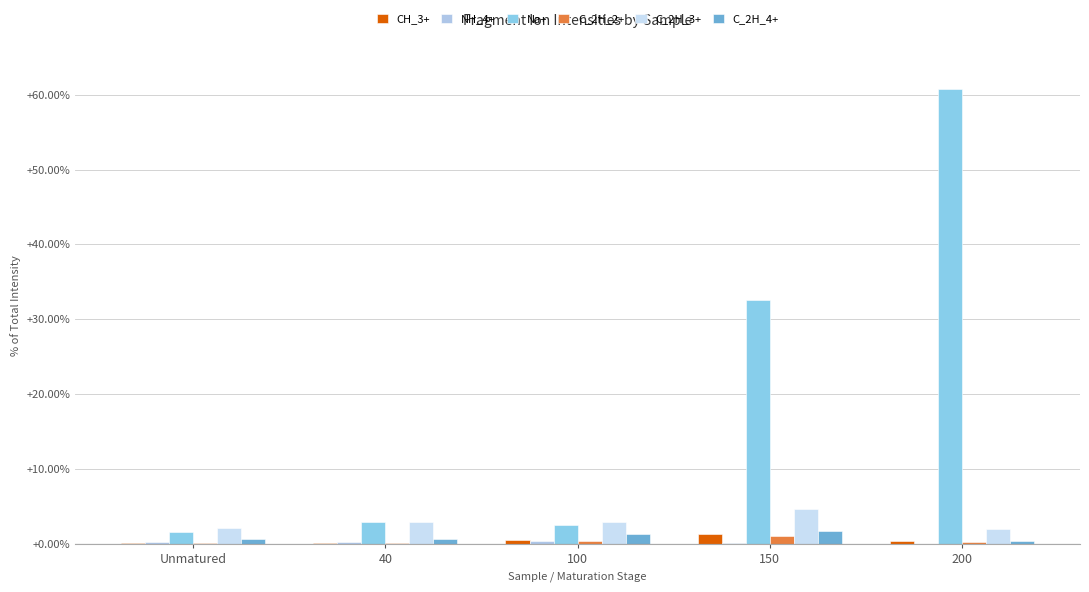

Are the bars horizontal?

No